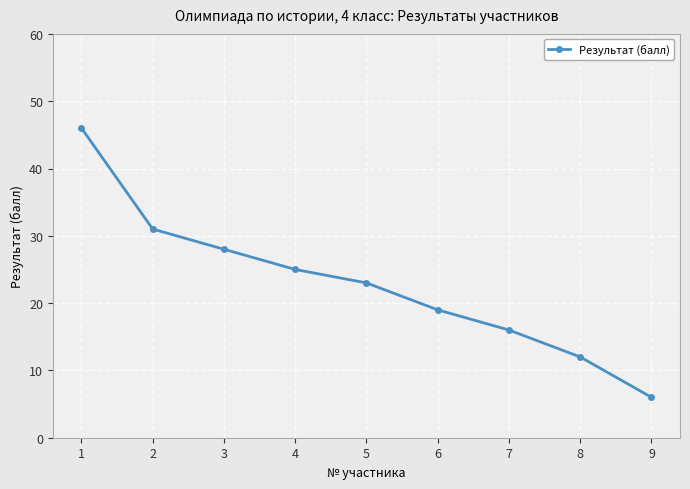

True or false: there are more than 2 points higher than both neighbors.

False